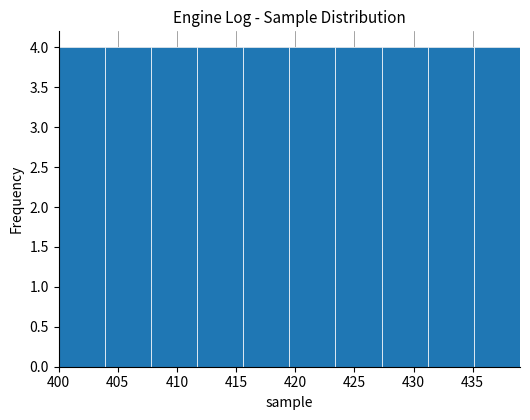

Reading left to right, list every bar in this chart as the range it spans on the x-axis followed by its height. Neither the bar edges nor the heights are printed on the chart, so give them approximately, as read against the axes.

400.0 to 403.9: 4
403.9 to 407.8: 4
407.8 to 411.7: 4
411.7 to 415.6: 4
415.6 to 419.5: 4
419.5 to 423.4: 4
423.4 to 427.3: 4
427.3 to 431.2: 4
431.2 to 435.1: 4
435.1 to 439.0: 4